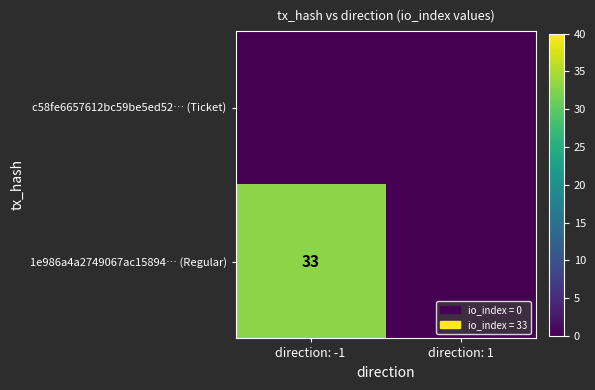

Which series has the largest total across all categories?

1e986a4a2749067ac15894… (Regular)